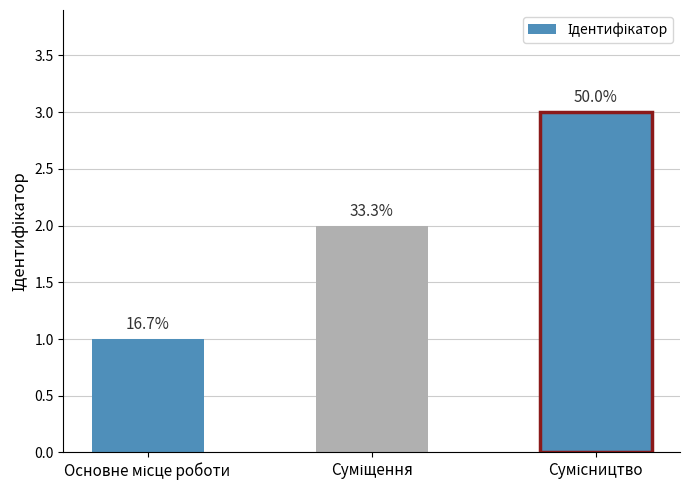

What is the value of the 3rd bar from the left?

3